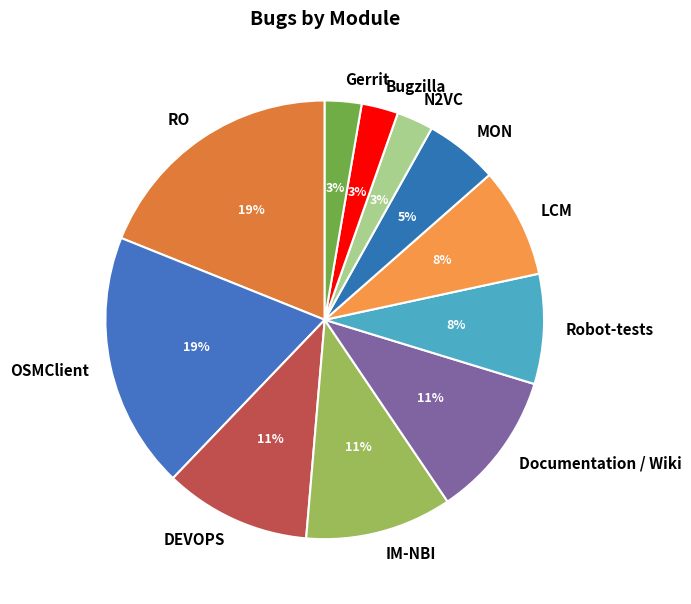

To the nearest percent, what portion does OSMClient represent?

19%